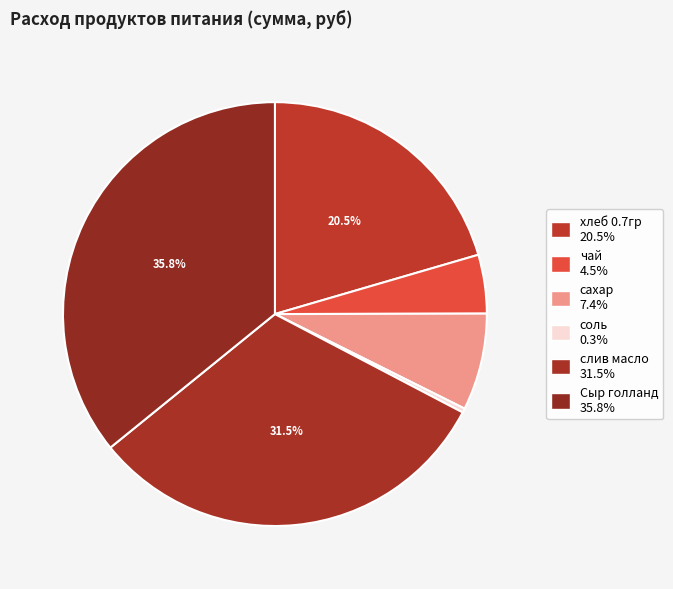

Is the sum of хлеб 0.7гр and Сыр голланд greater than half?

Yes